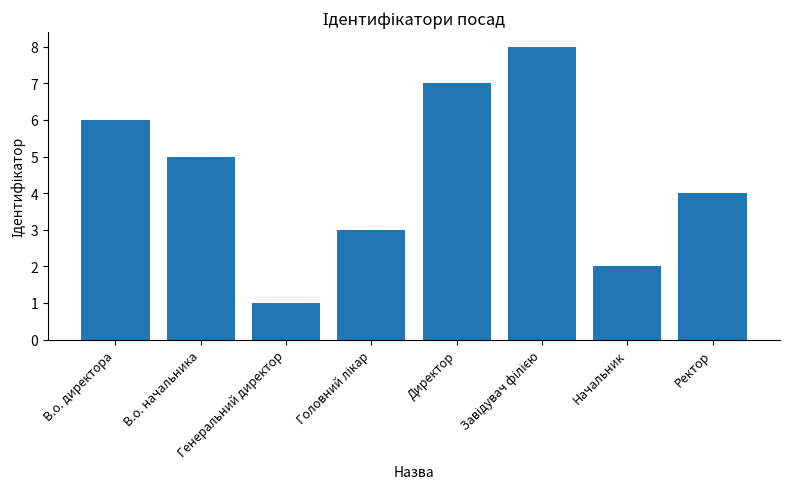

Which category has the lowest value across all series?

Генеральний директор